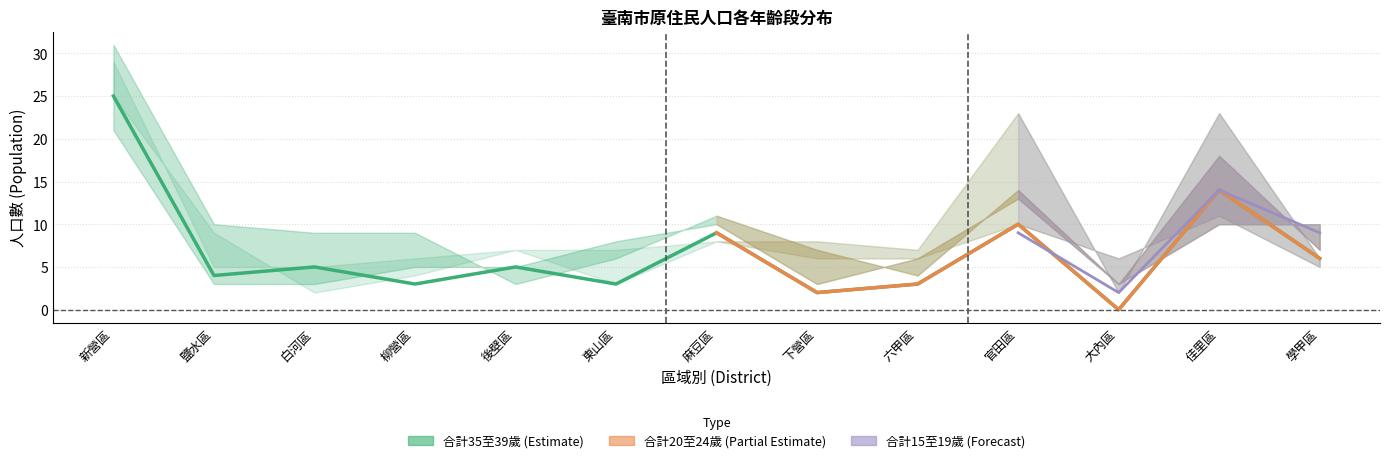

How many points are higher than both their immediate neighbors (excluding endpoints)?

5